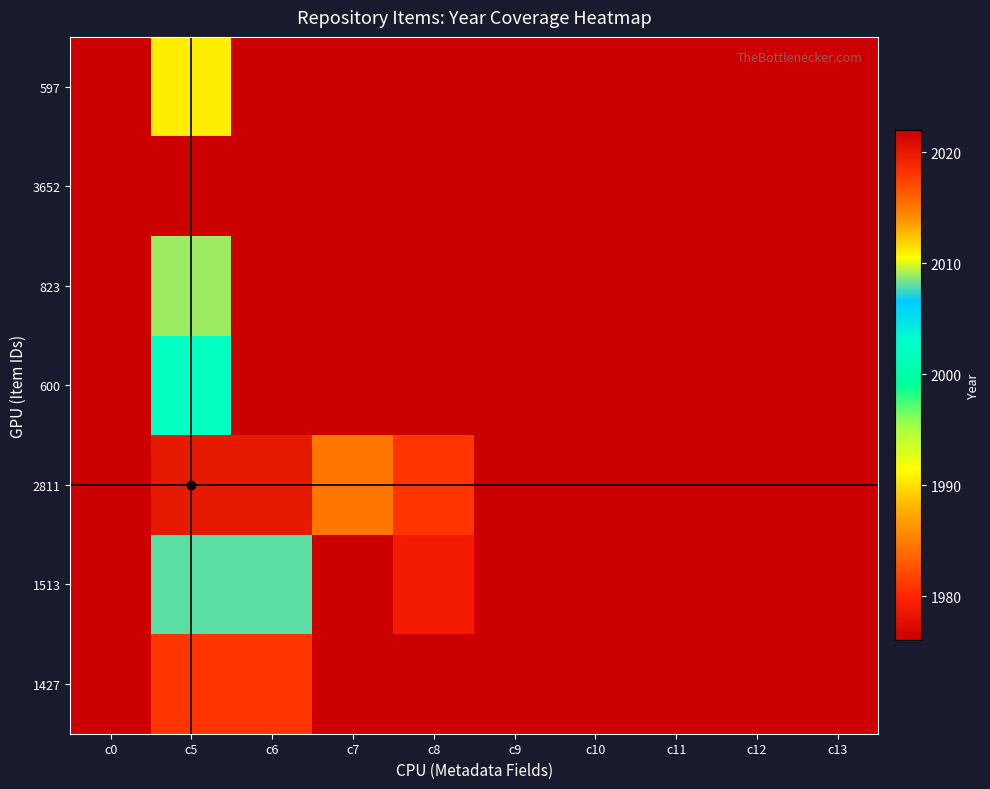

Reading left to right, transcribe all the data shown in this chart.

597: c0=597	c5=2011	c6=0	c7=0	c8=0	c9=0	c10=0	c11=0	c12=0	c13=0
3652: c0=3652	c5=2022	c6=2022	c7=0	c8=0	c9=0	c10=0	c11=0	c12=0	c13=0
823: c0=823	c5=2009	c6=0	c7=0	c8=0	c9=0	c10=0	c11=0	c12=0	c13=0
600: c0=600	c5=2002	c6=0	c7=0	c8=0	c9=0	c10=0	c11=0	c12=0	c13=0
2811: c0=2811	c5=2020	c6=2020	c7=2015	c8=2018	c9=0	c10=0	c11=0	c12=0	c13=0
1513: c0=1513	c5=2008	c6=2008	c7=1976	c8=1979	c9=0	c10=0	c11=0	c12=0	c13=0
1427: c0=1427	c5=2018	c6=2018	c7=0	c8=0	c9=0	c10=0	c11=0	c12=0	c13=0